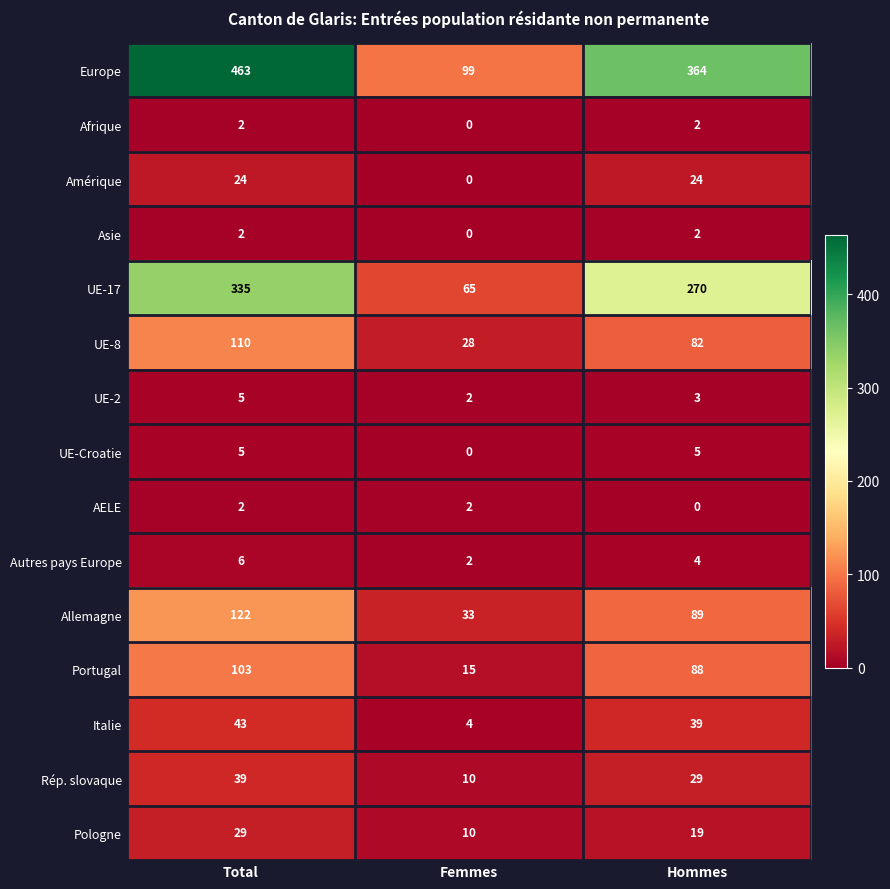

What is the sum of the UE-8 values at Total and Hommes?

192